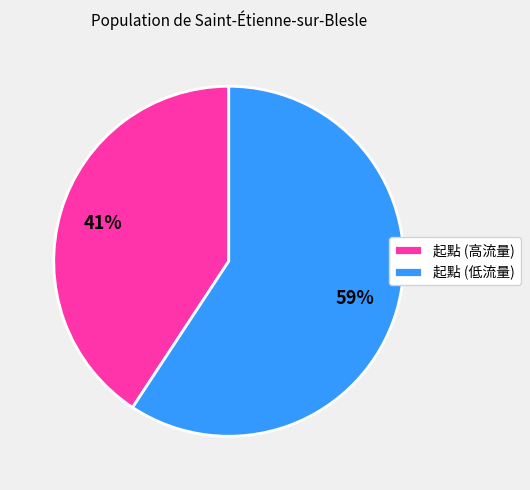

To the nearest percent, what is the average slice percentage?

50%